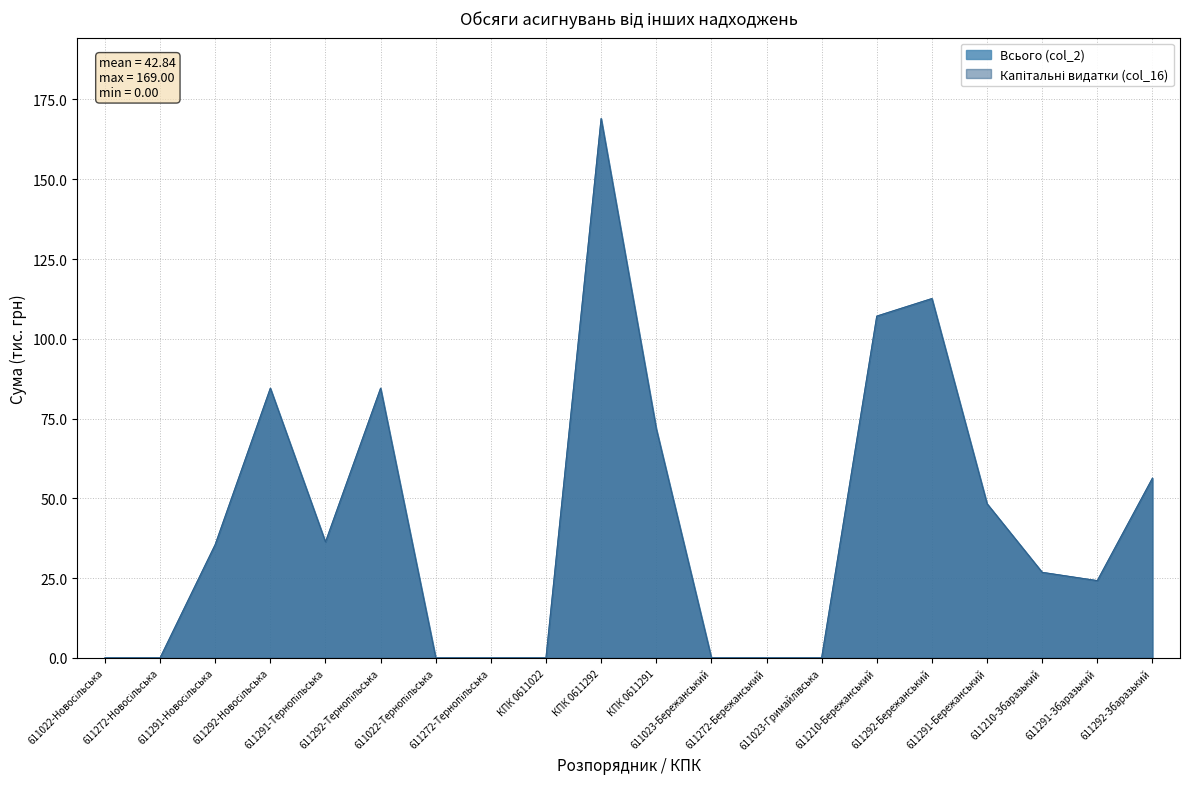

At which category is the sum across all series the highest?

КПК 0611292